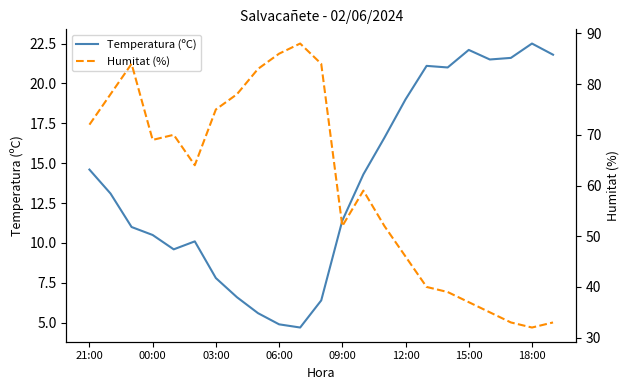

What is the highest value of the Temperatura (ºC) series?

22.5